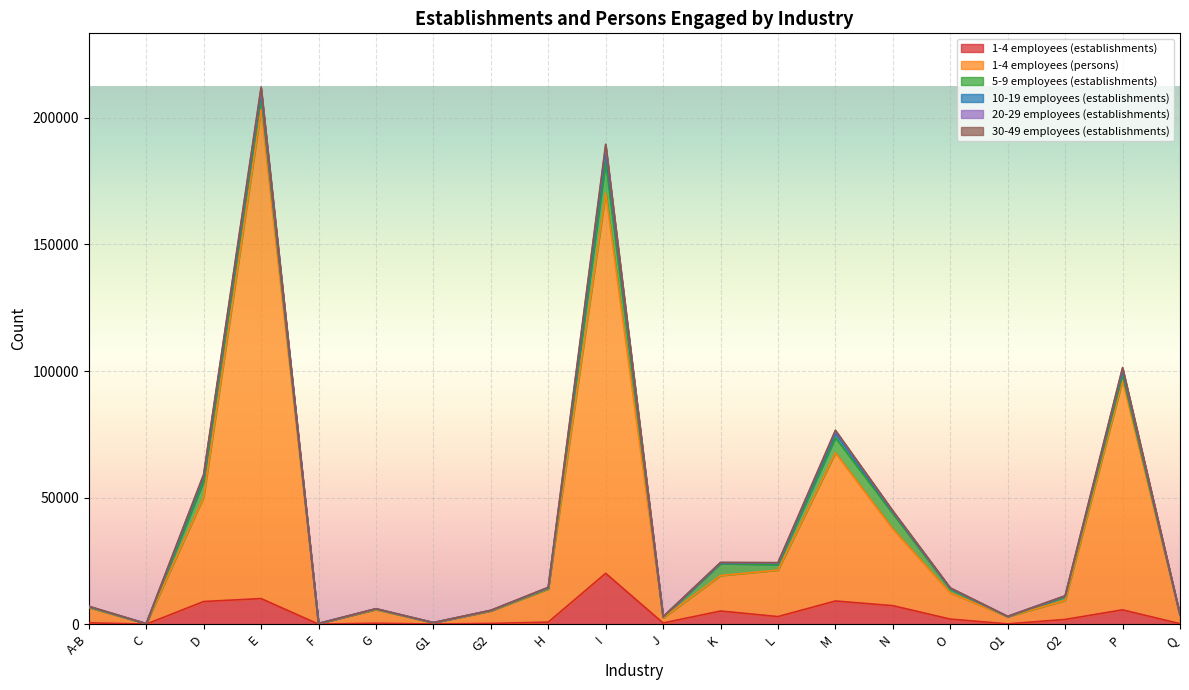

At which category does 5-9 employees (establishments) reach its first local valley?

C